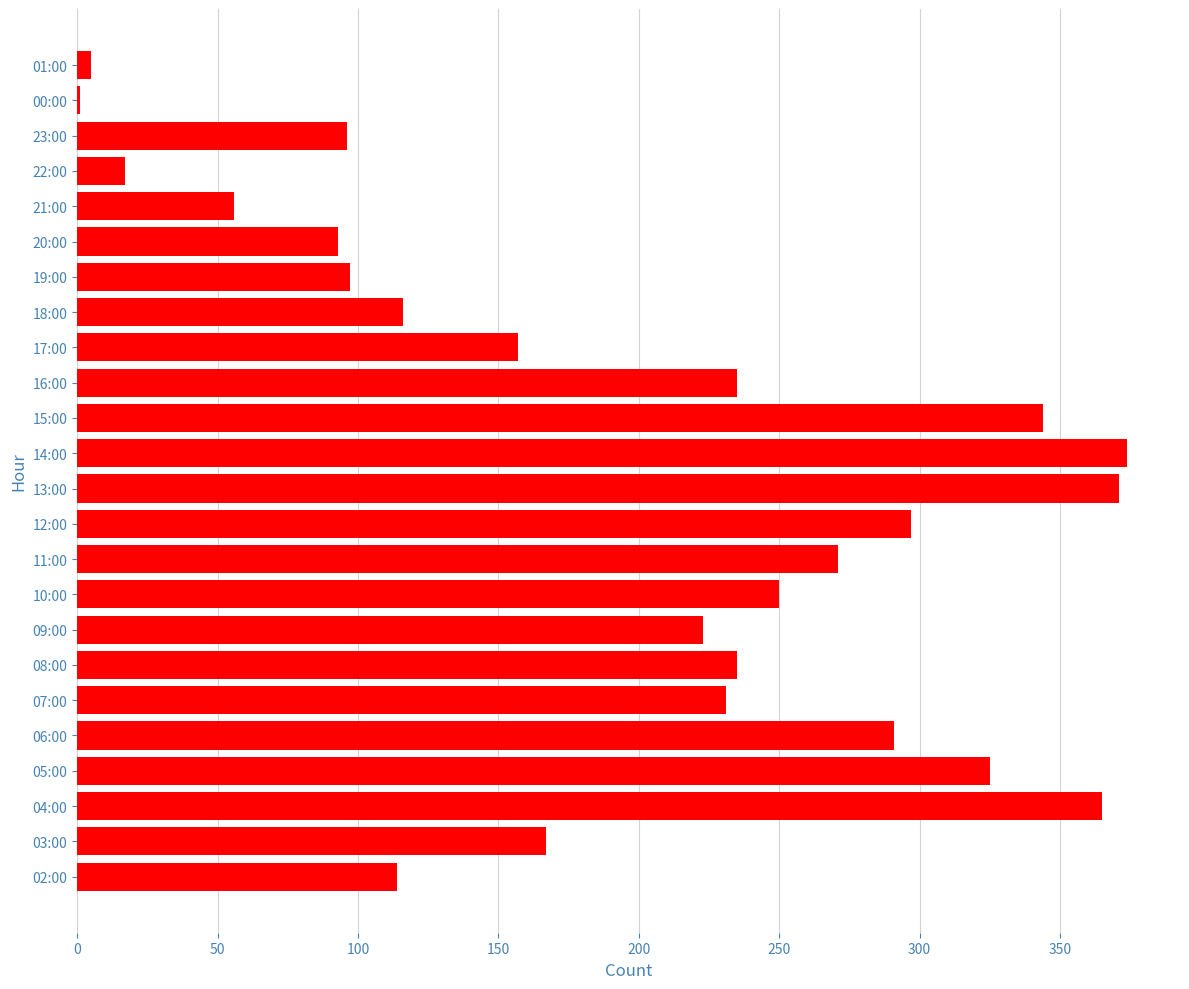

At which label is the value closest to 187?

03:00